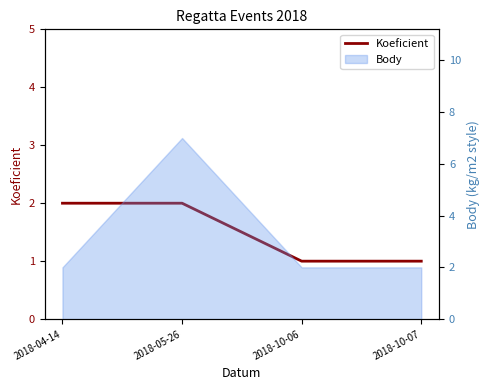

At which label is the value closest to 1?

2018-10-06